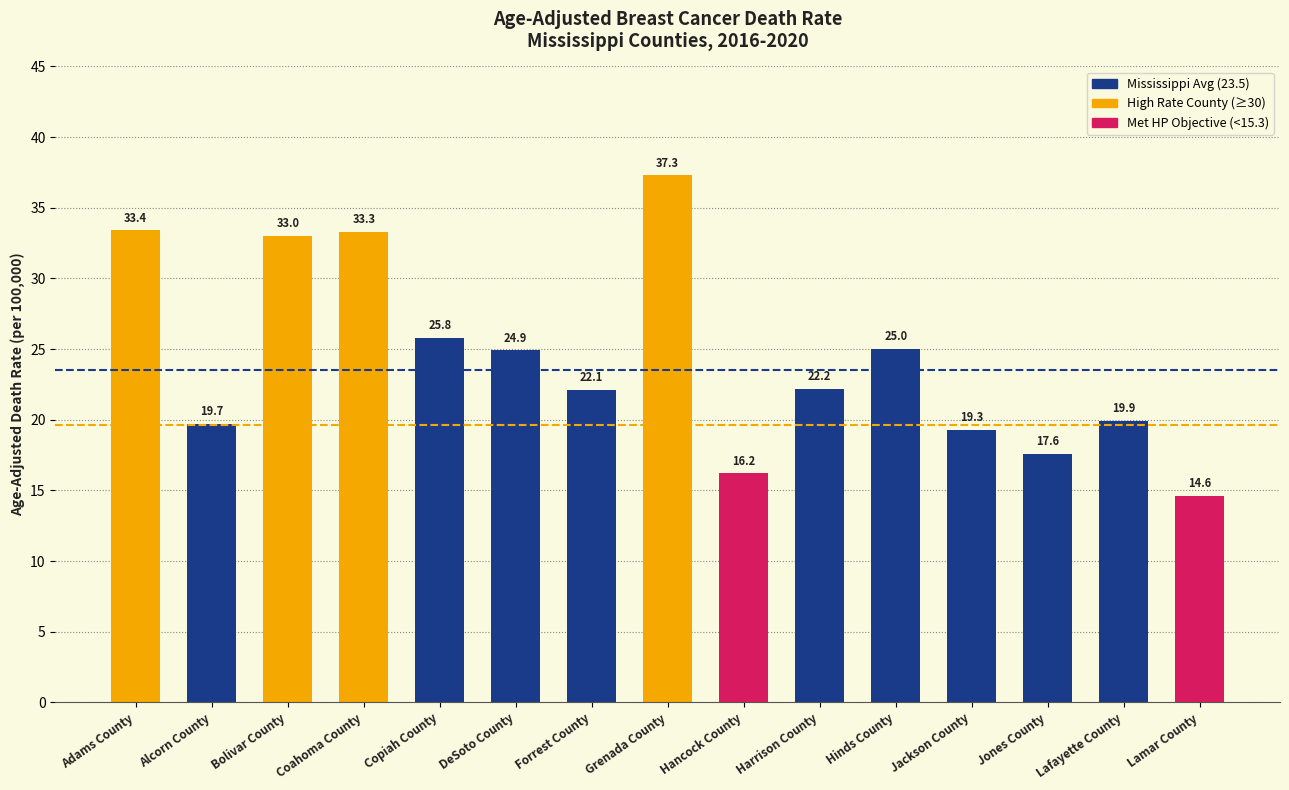

Does the chart contain stacked bars?

No